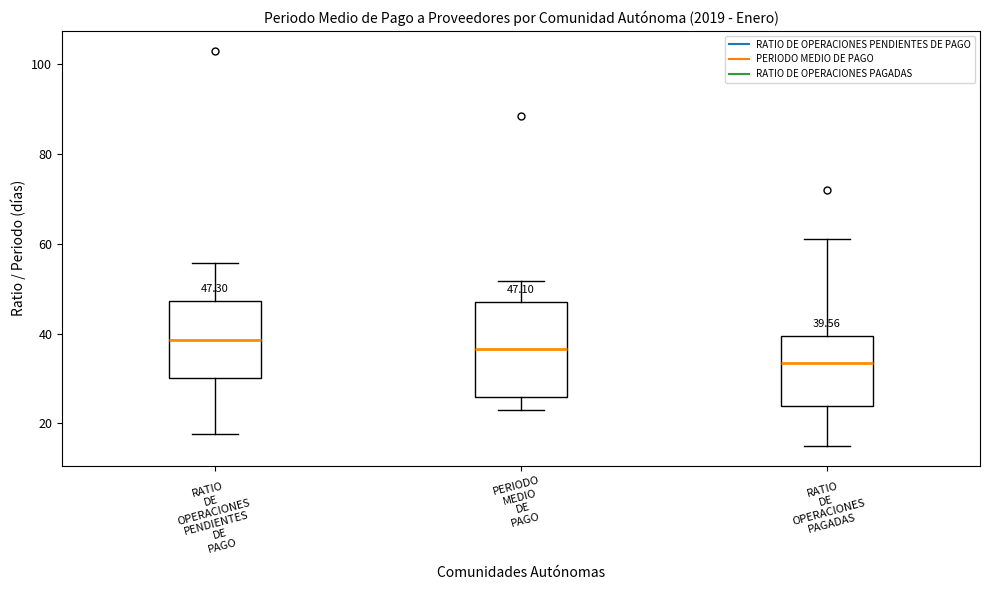

Which box's median line is the lowest?

RATIO DE OPERACIONES PAGADAS